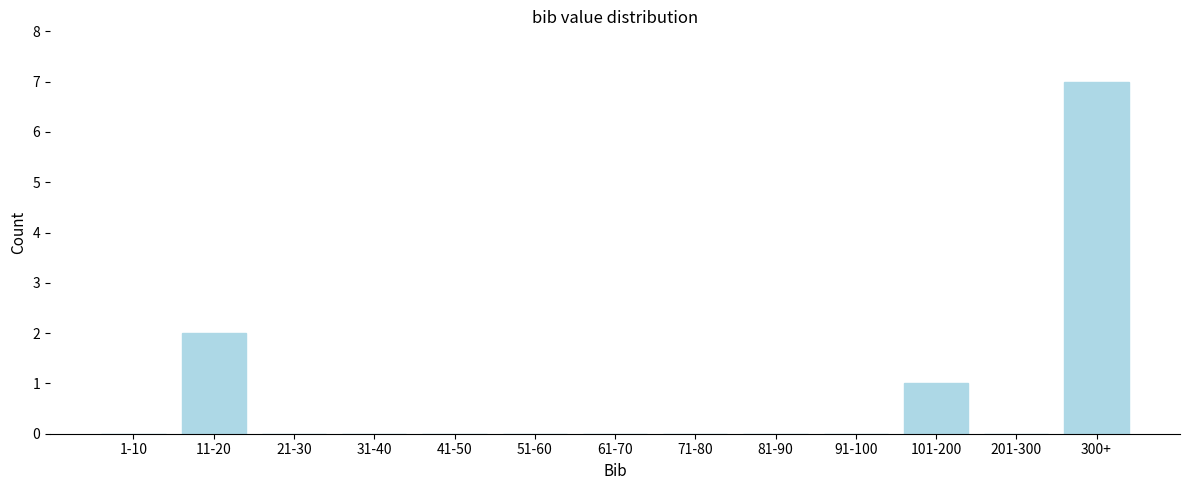

Reading right to left, what are all the values shown in this chart?

300+=7	201-300=0	101-200=1	91-100=0	81-90=0	71-80=0	61-70=0	51-60=0	41-50=0	31-40=0	21-30=0	11-20=2	1-10=0